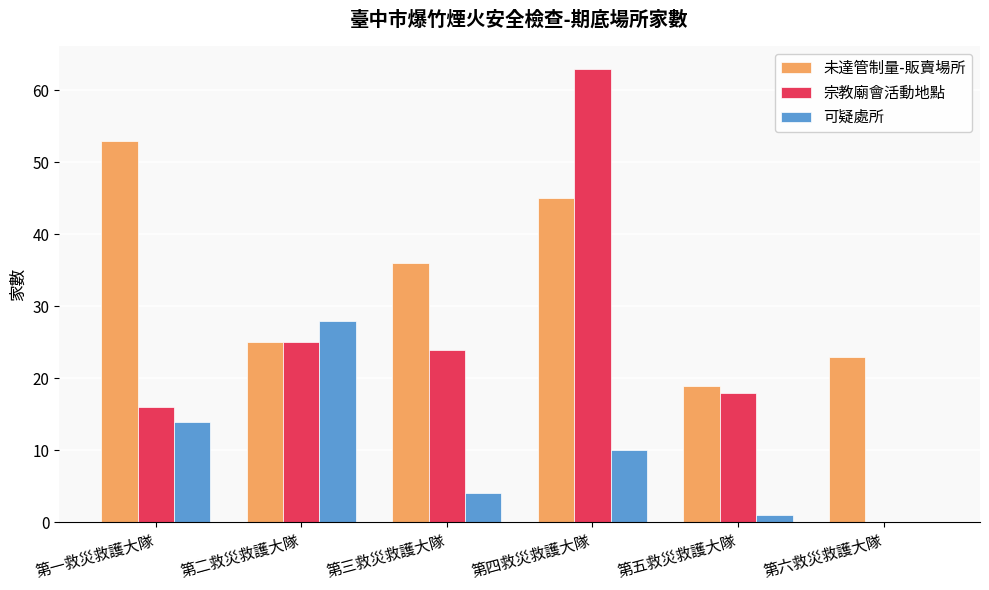

The value of 未達管制量-販賣場所 at 第三救災救護大隊 is 36. True or false?

True